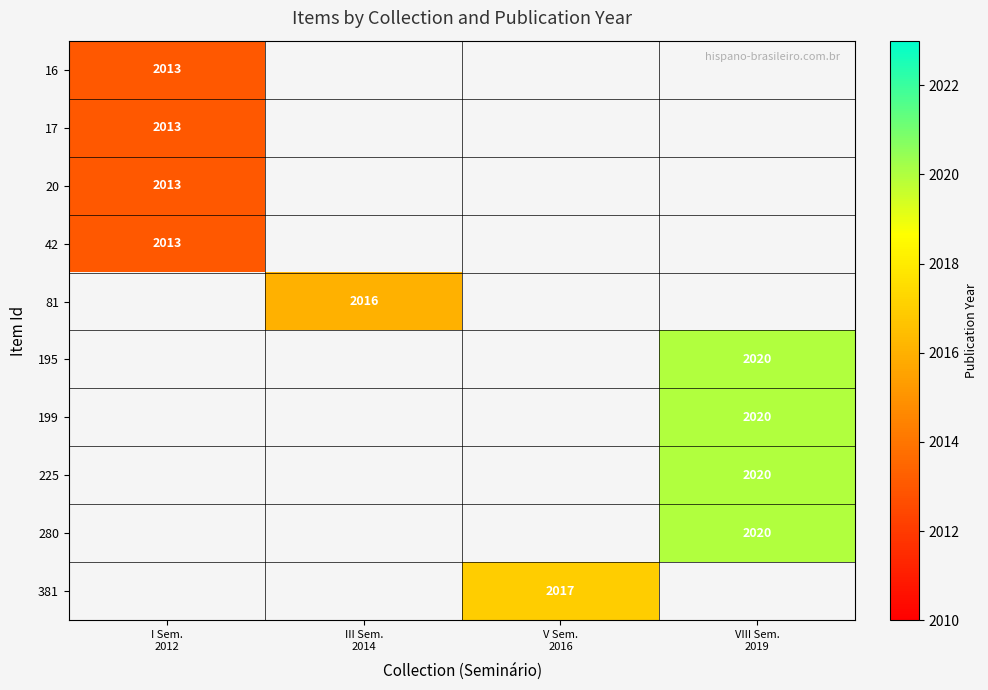

How many categories are shown in the chart?

4